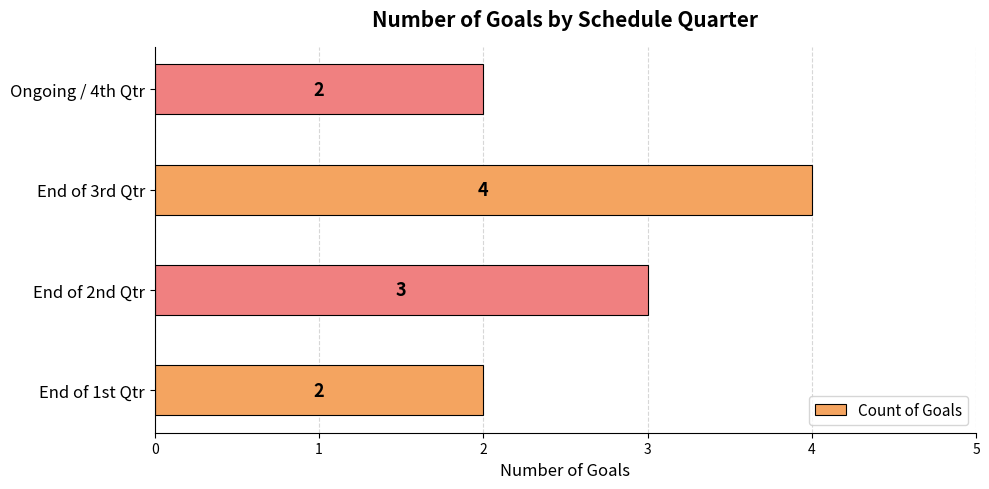

What is the smallest value displayed?

2